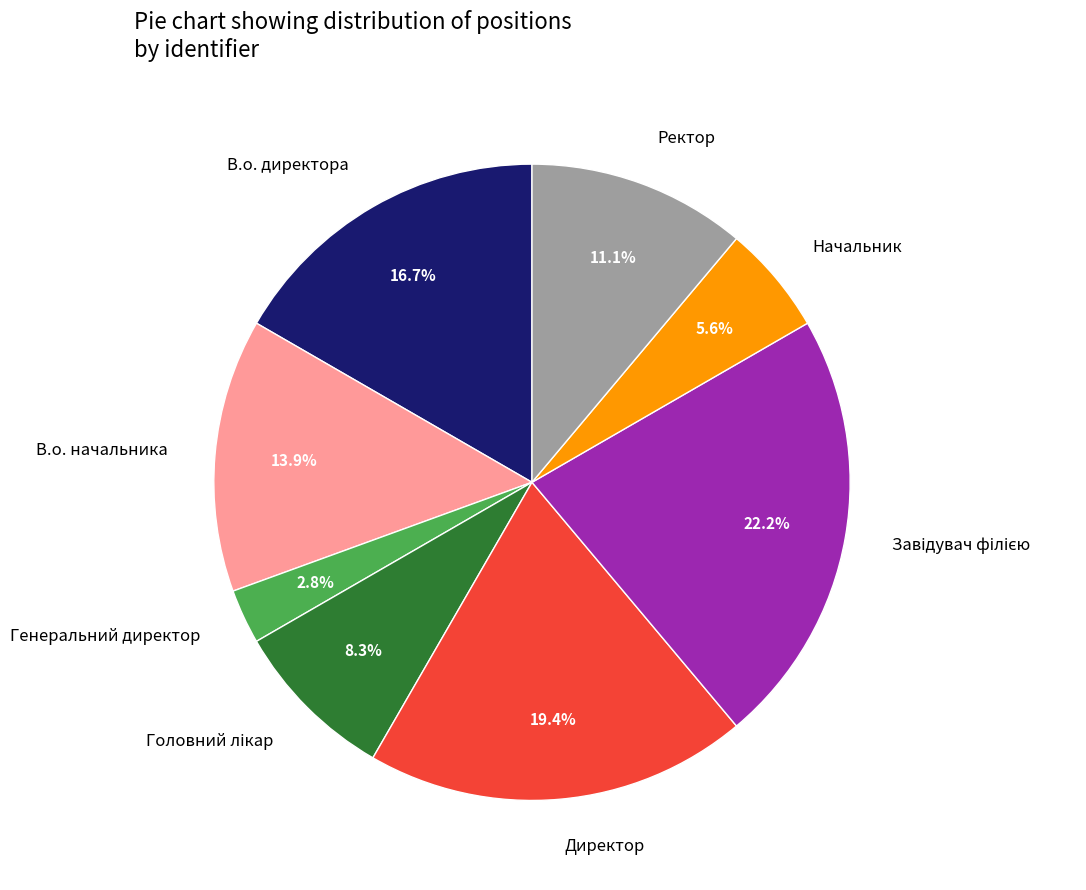

How much of the chart is everything except В.о. директора?

83.3%